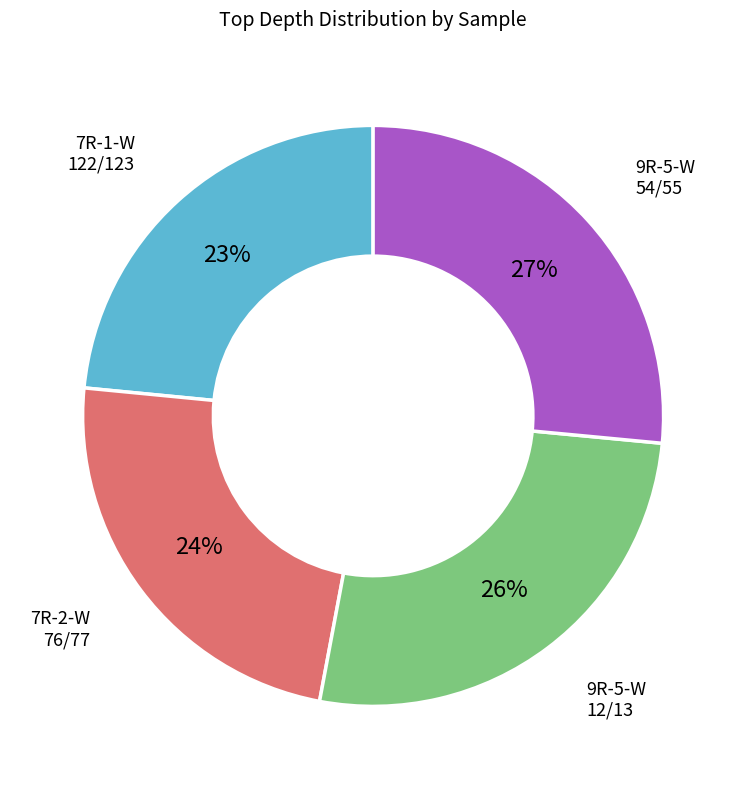

To the nearest percent, what is the average slice percentage?

25%